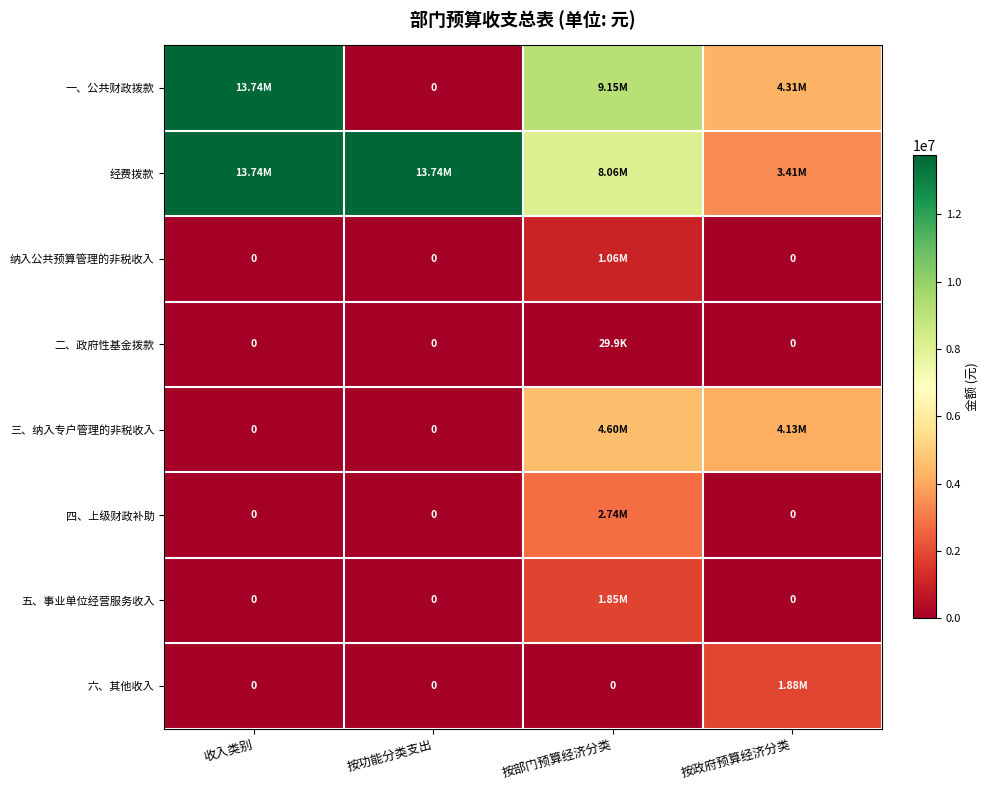

Rank the series at 按政府预算经济分类 from lowest to highest value.

纳入公共预算管理的非税收入, 二、政府性基金拨款, 四、上级财政补助, 五、事业单位经营服务收入, 六、其他收入, 经费拨款, 三、纳入专户管理的非税收入, 一、公共财政拨款